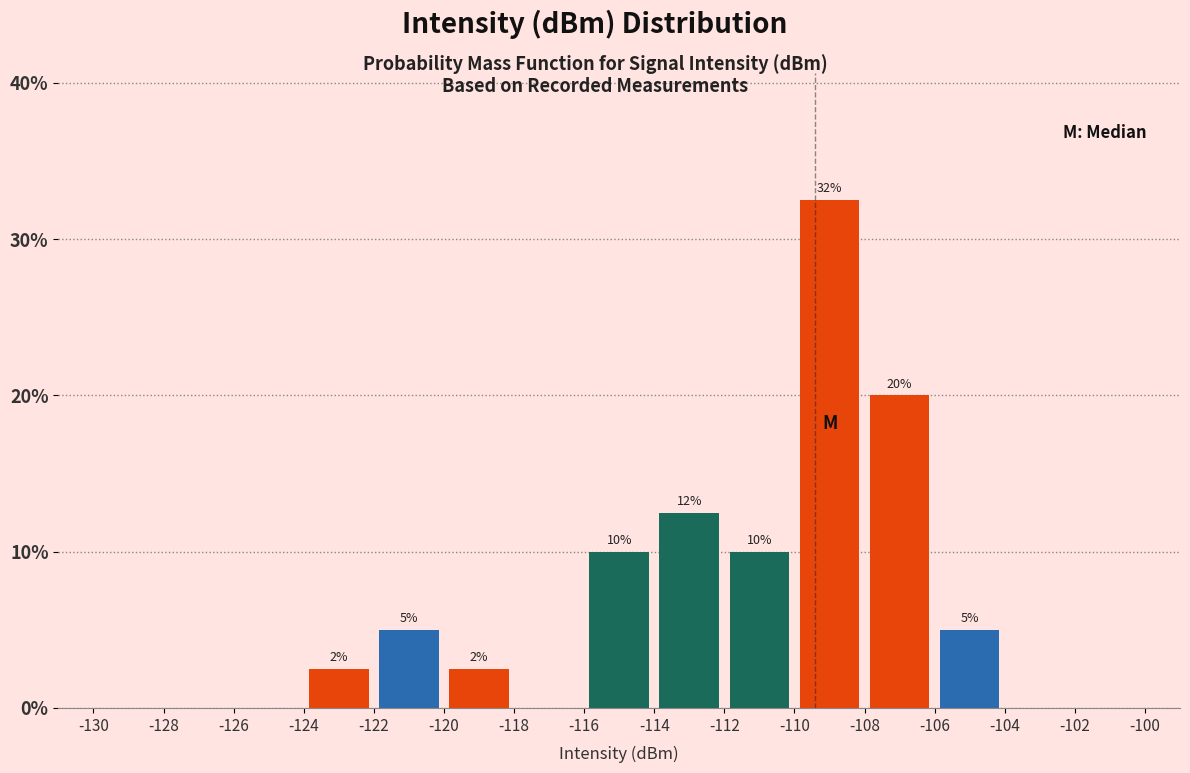

Over which range of the x-axis is the bar tallest?

-110 to -108